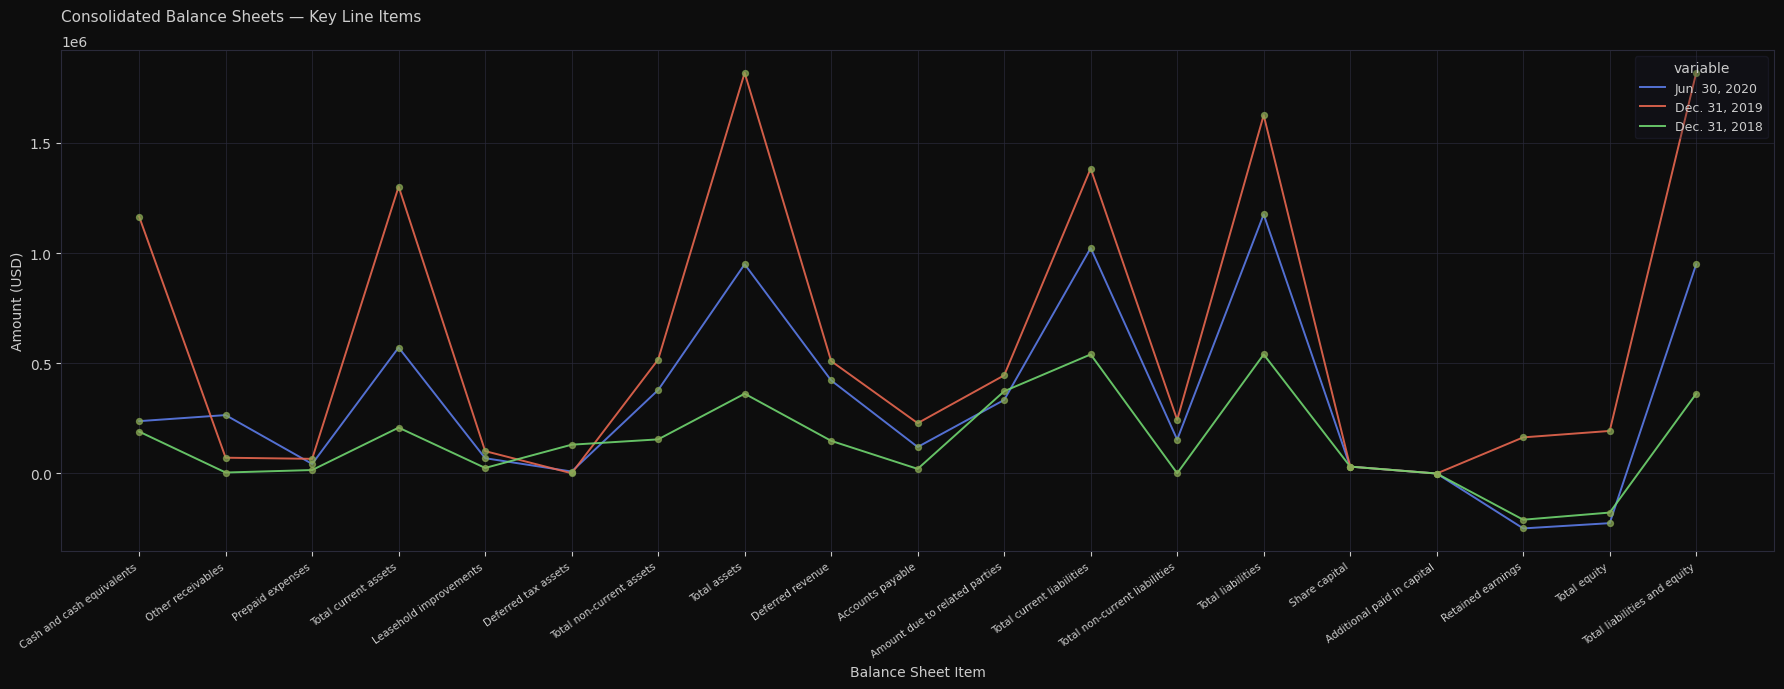

What is the total value across all series at Total equity?

-212710